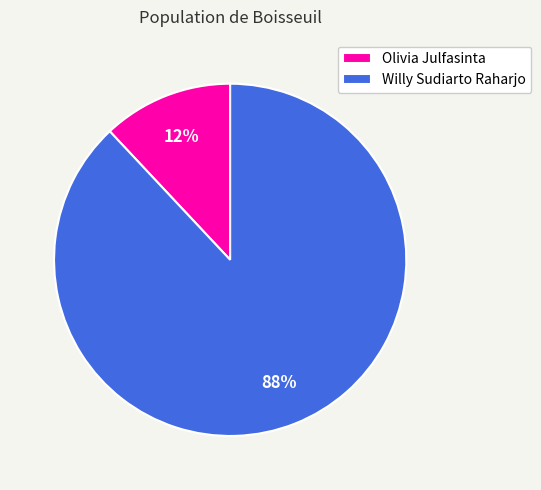

To the nearest percent, what is the combined percentage of Olivia Julfasinta and Willy Sudiarto Raharjo?

100%